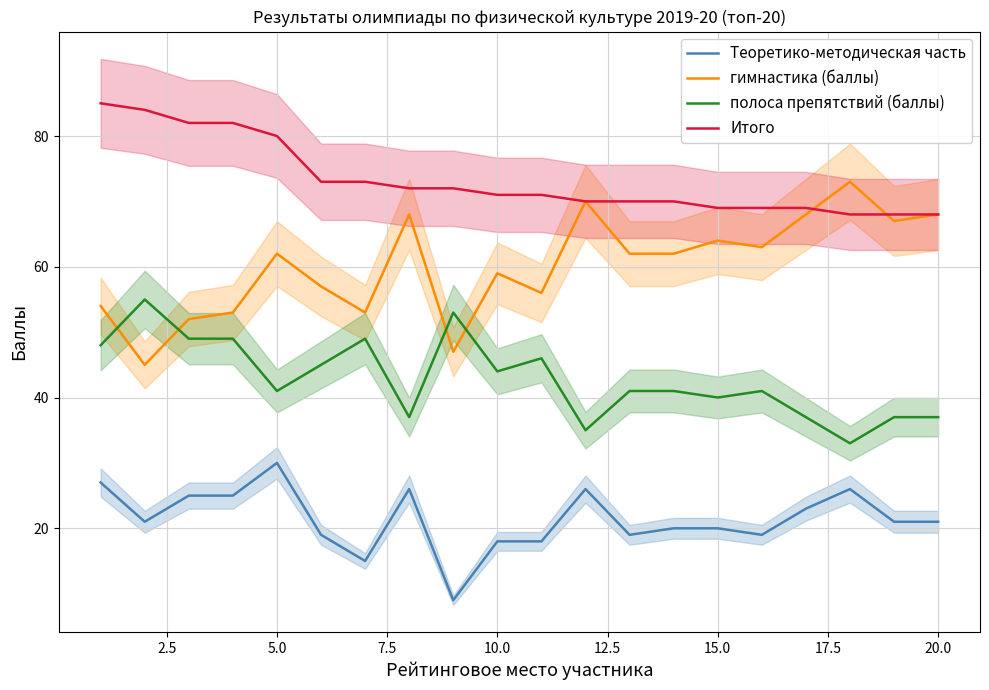

Is it true that полоса препятствий (баллы) equals 44 at 10.0?

True